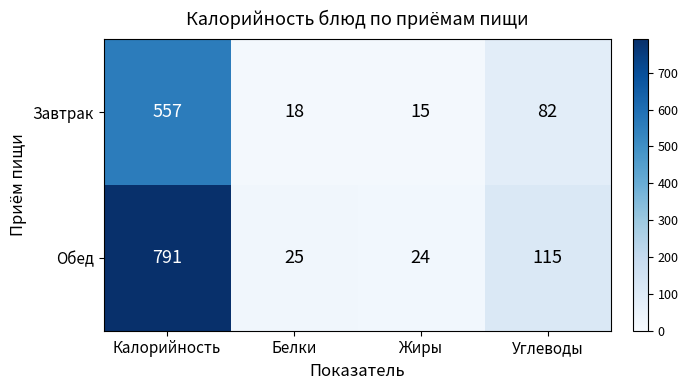

Count the number of data series in this chart.

2